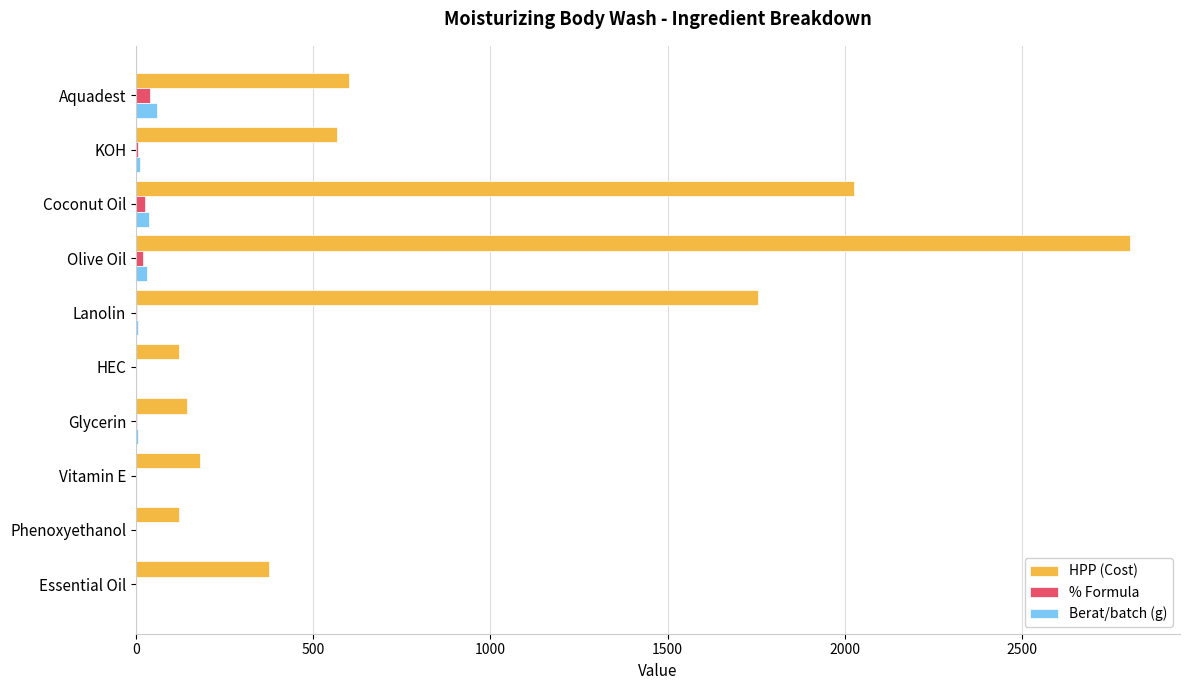

What is the highest value of the Berat/batch (g) series?

60.0